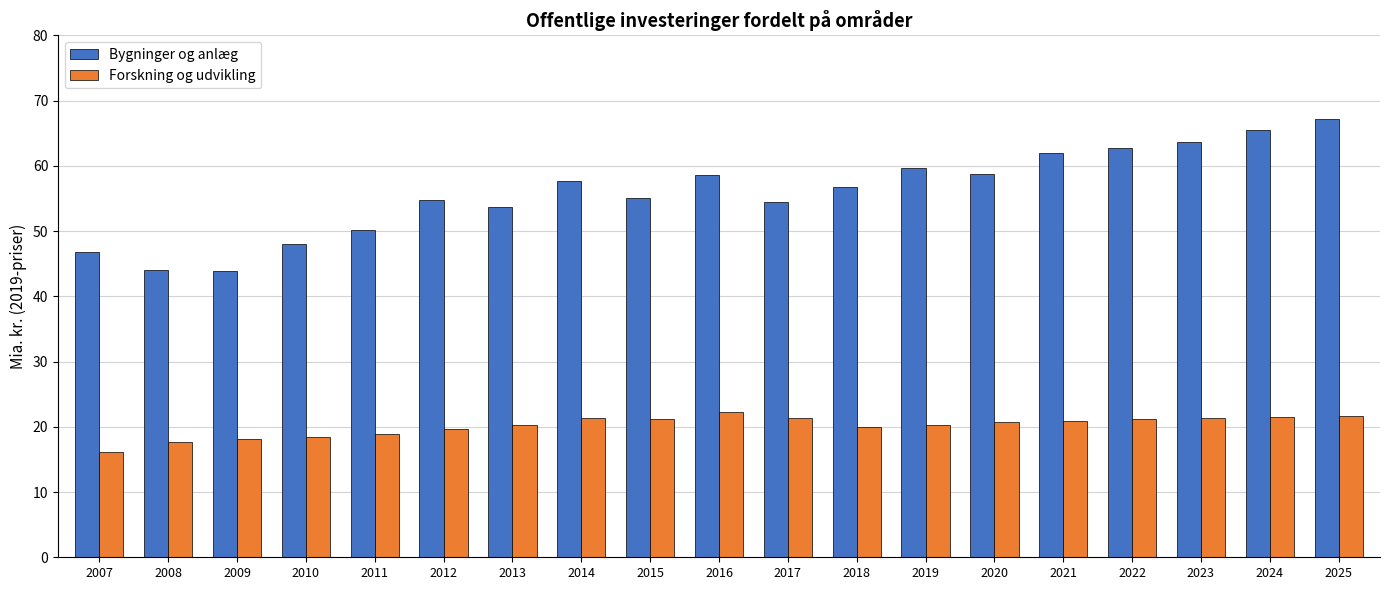

What is the approximate value of Bygninger og anlæg at 2014?

57.6